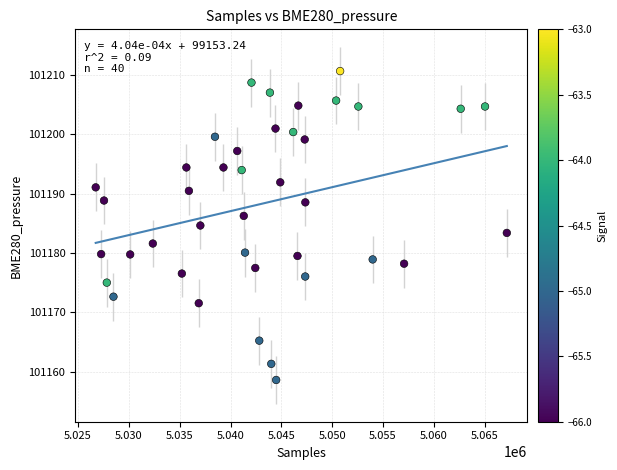

What is the range of X values (max minus min)?

40456.0